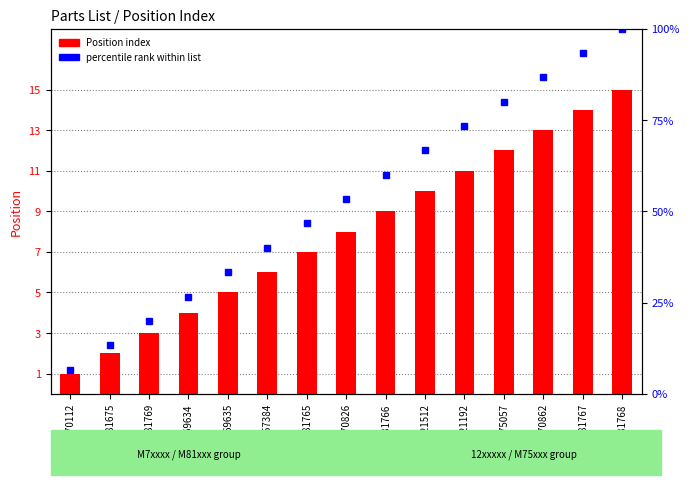

Which has a higher value, M57384 or M70826?

M70826